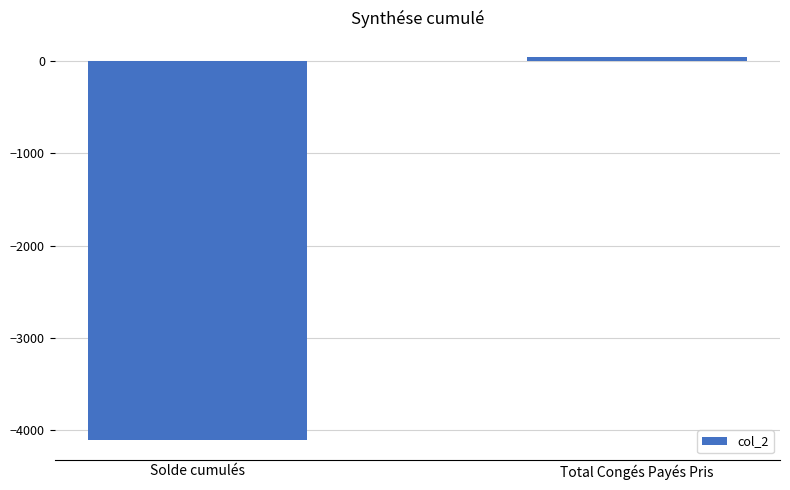

What is the smallest value displayed?

-4109.6